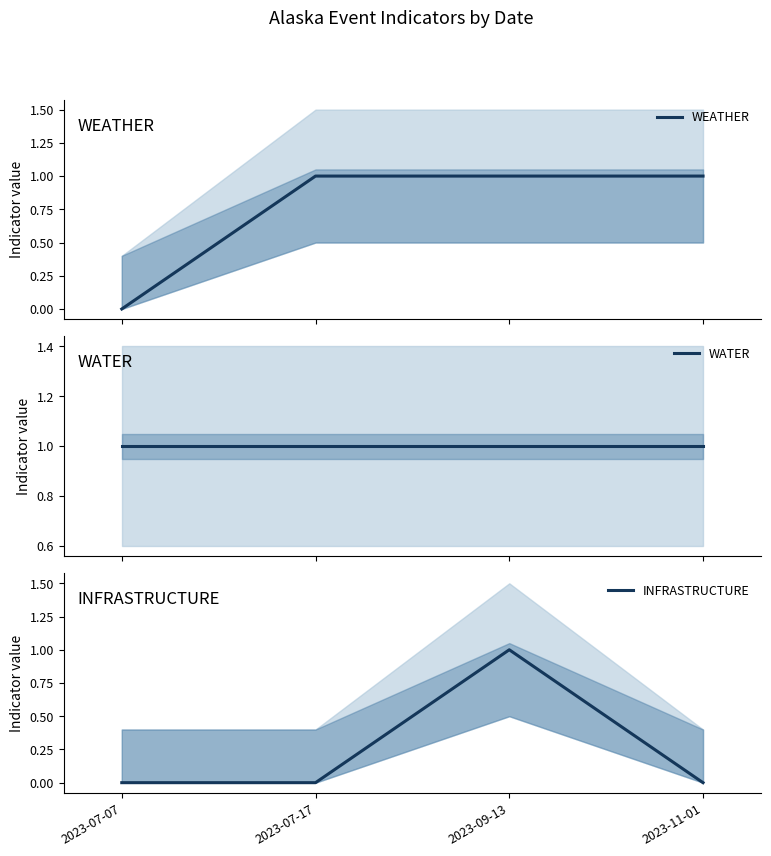

At which category is the sum across all series the highest?

2023-09-13